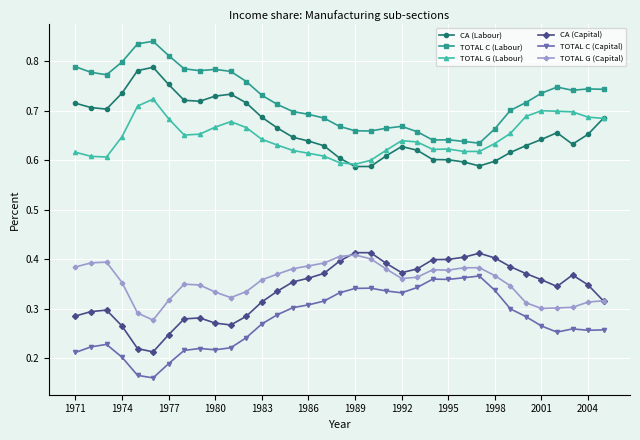

True or false: TOTAL C (Labour) has more than 1 interior local peaks.

True